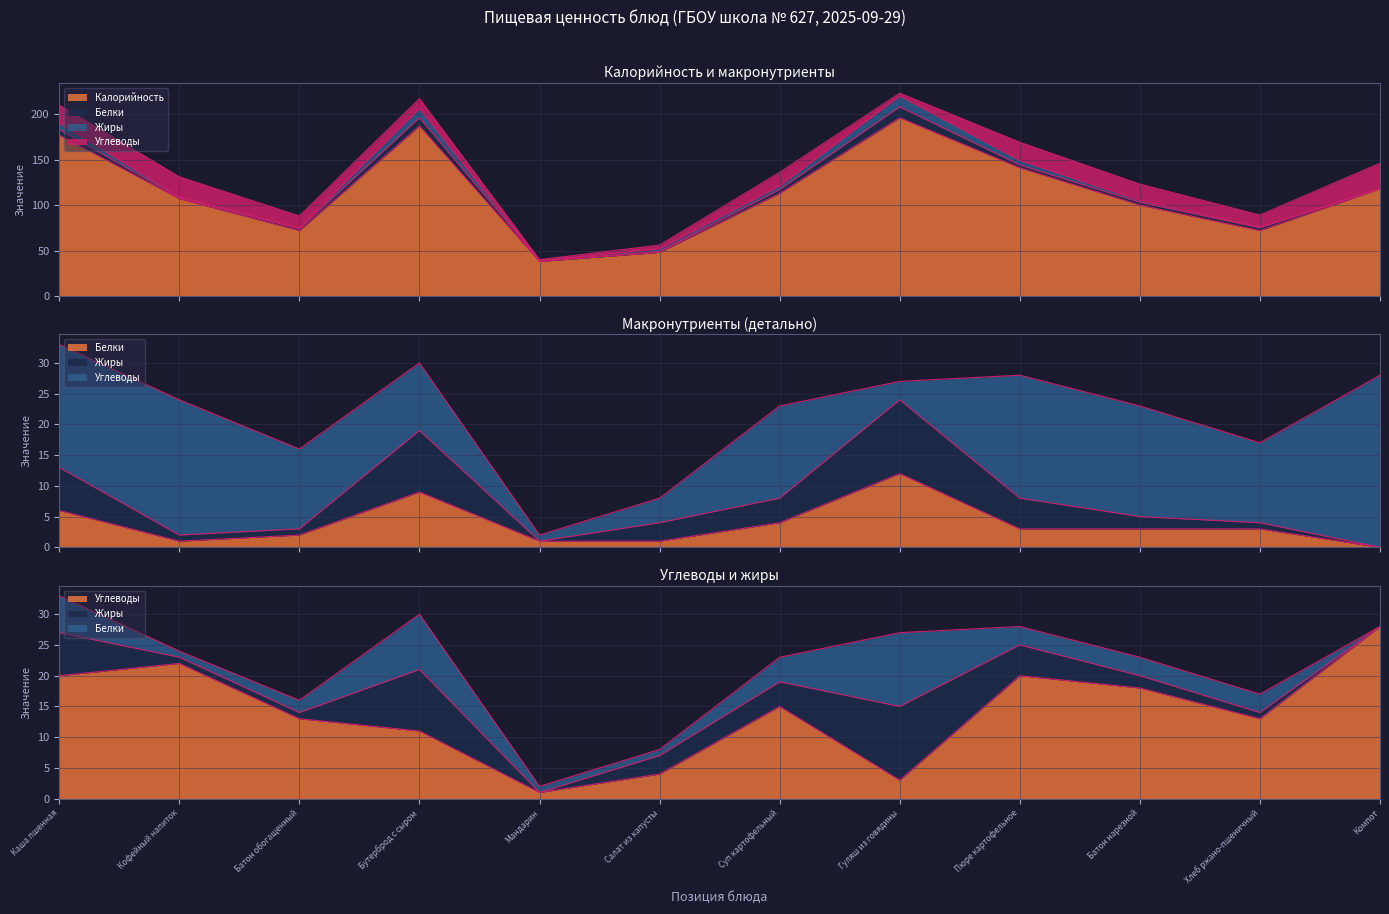

True or false: Углеводы and Калорийность cross at least once.

False